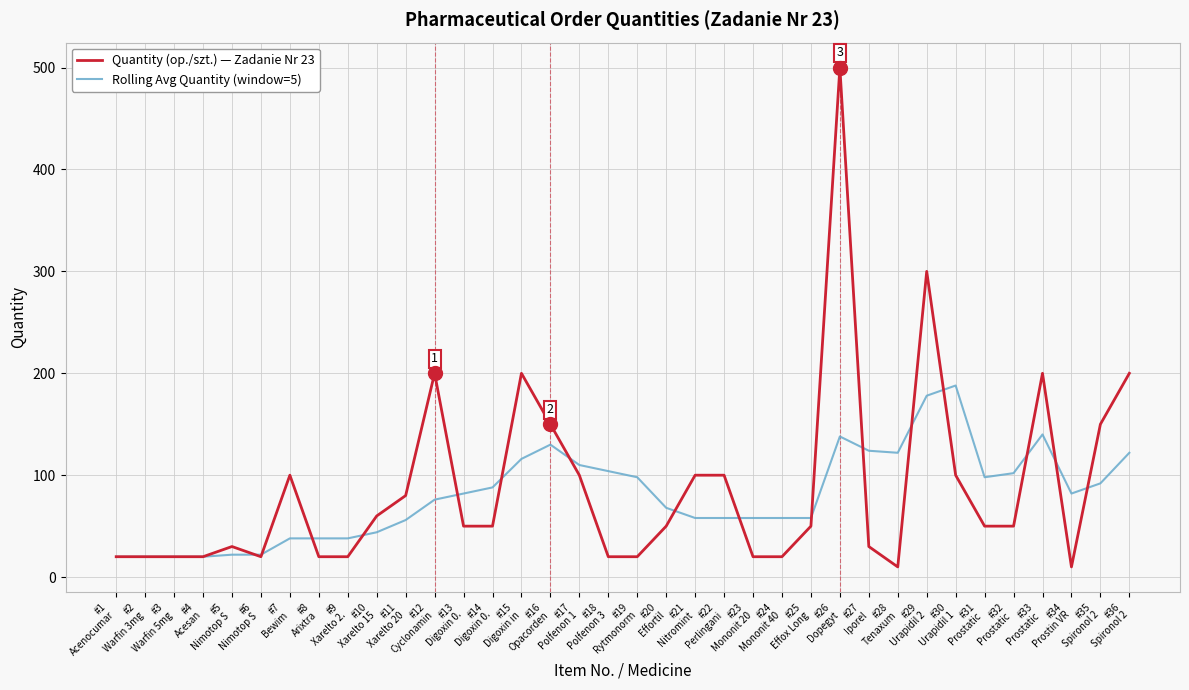

Which series has the largest range (max minus min)?

Quantity (op./szt.) — Zadanie Nr 23